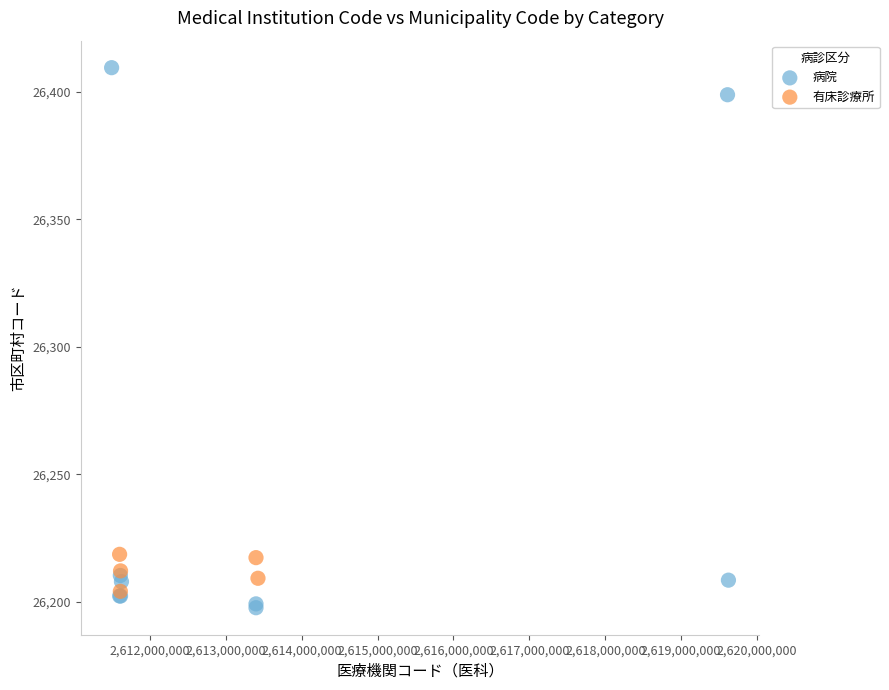

Which series contains the highest Y value?

病院